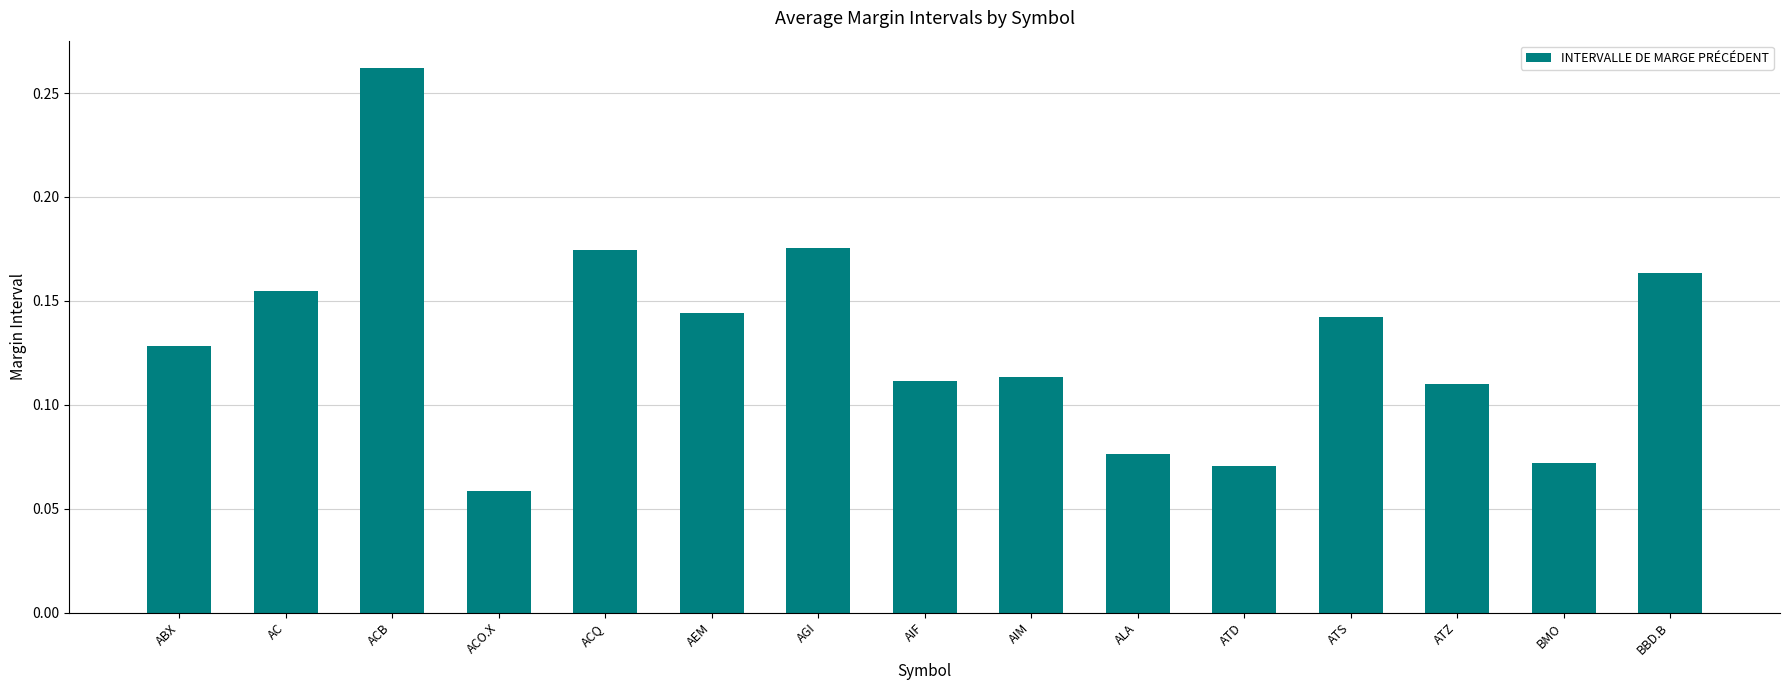

The chart shows a value of 0.4 at ACB. True or false?

False